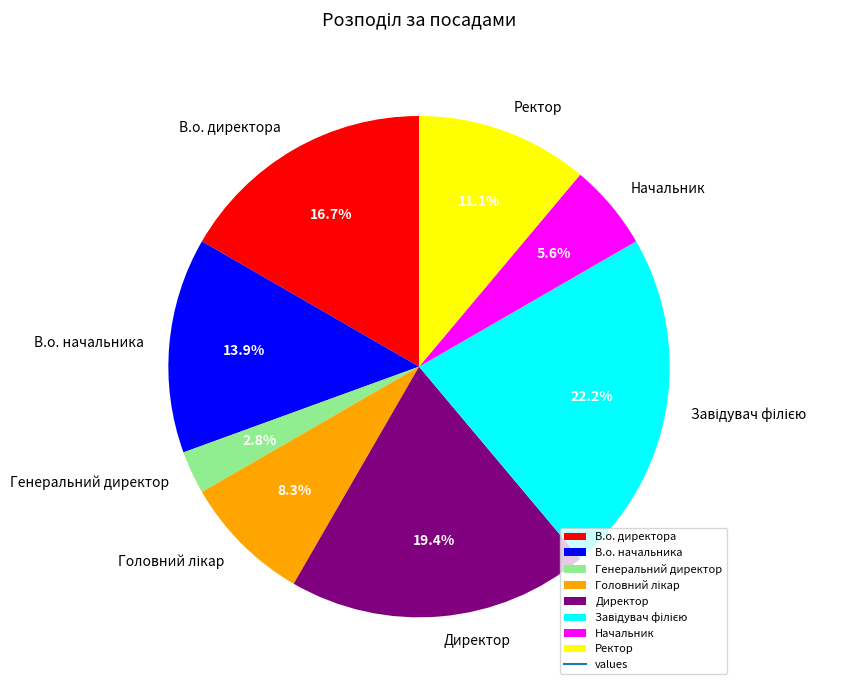

What is the ratio of the value at В.о. директора to the value at Начальник?

3.0